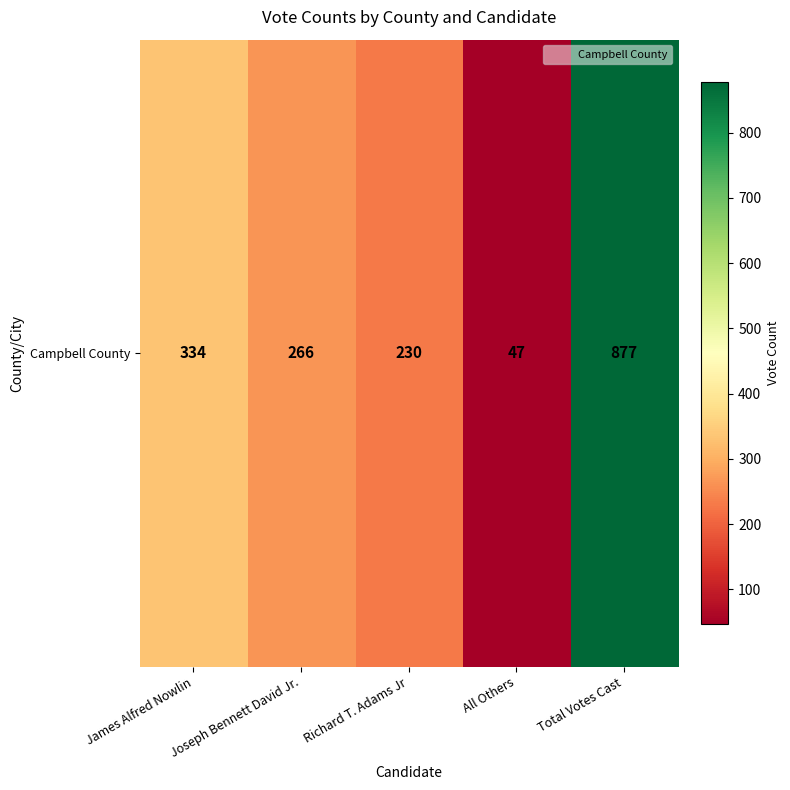

Reading left to right, what are all the values shown in this chart?

James Alfred Nowlin=334	Joseph Bennett David Jr.=266	Richard T. Adams Jr=230	All Others=47	Total Votes Cast=877